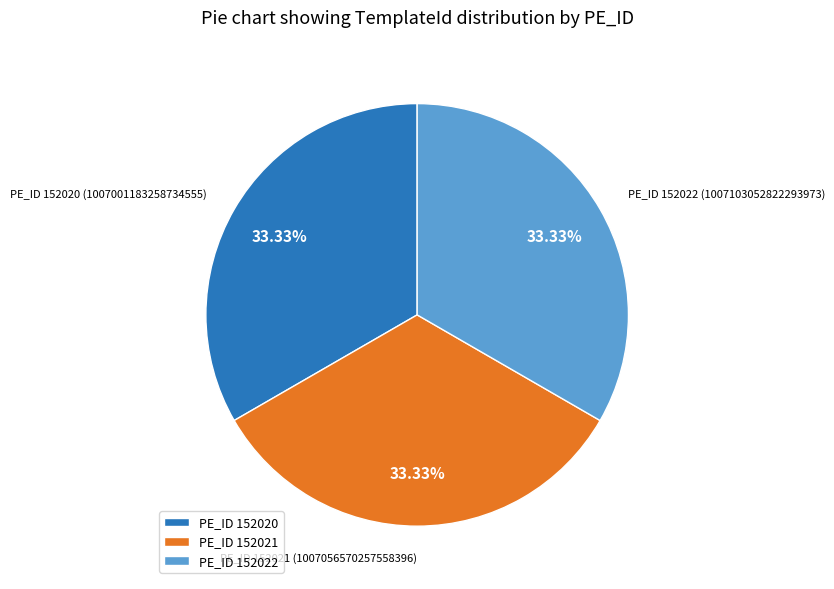

To the nearest percent, what is the average slice percentage?

33%